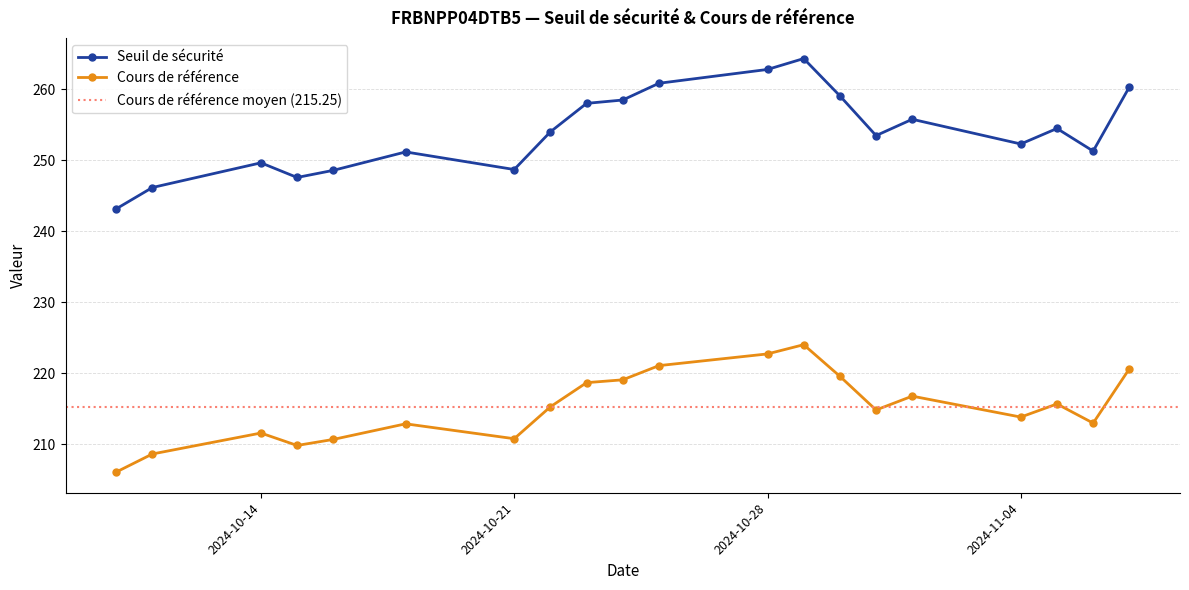

True or false: Seuil de sécurité and Cours de référence cross at least once.

False